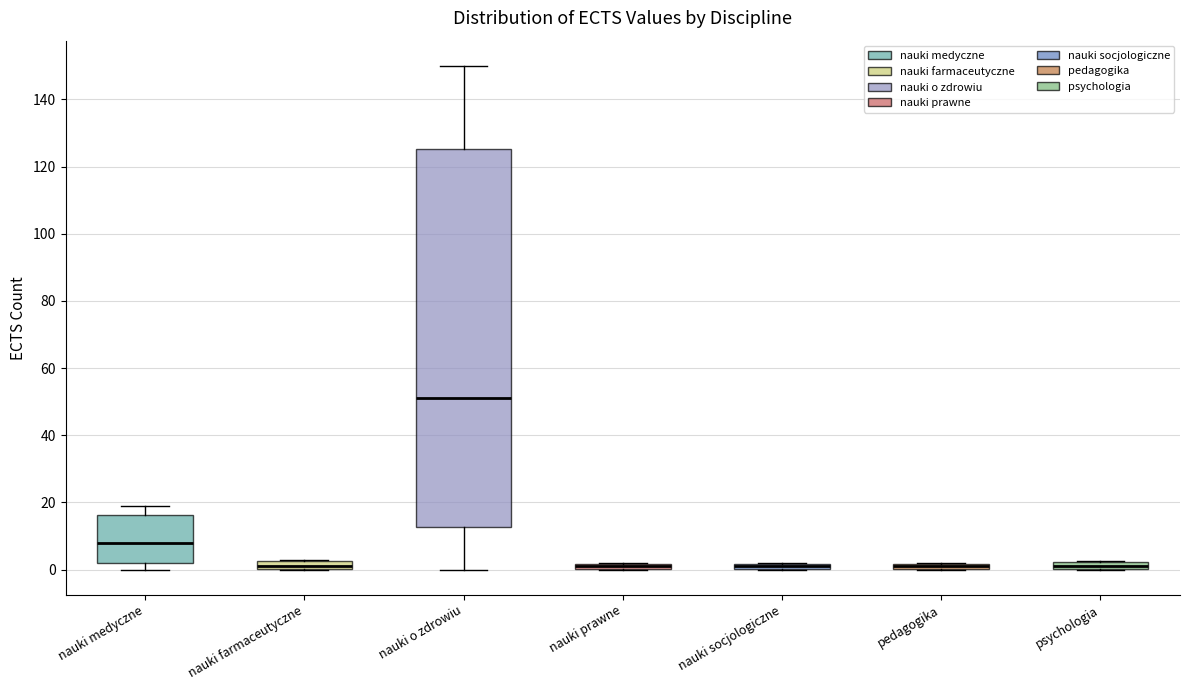

Where is the lower edge of the box for psychologia on the y-axis? The values are not printed on the chart, so give them approximately, as read against the axis.

0